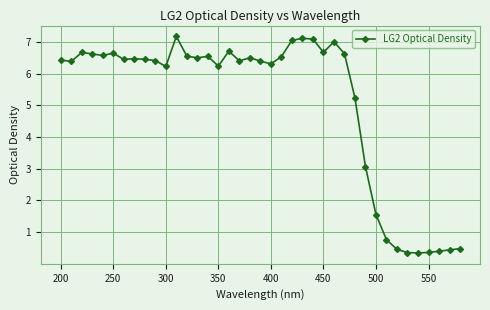

Count the number of categories in the chart.

39